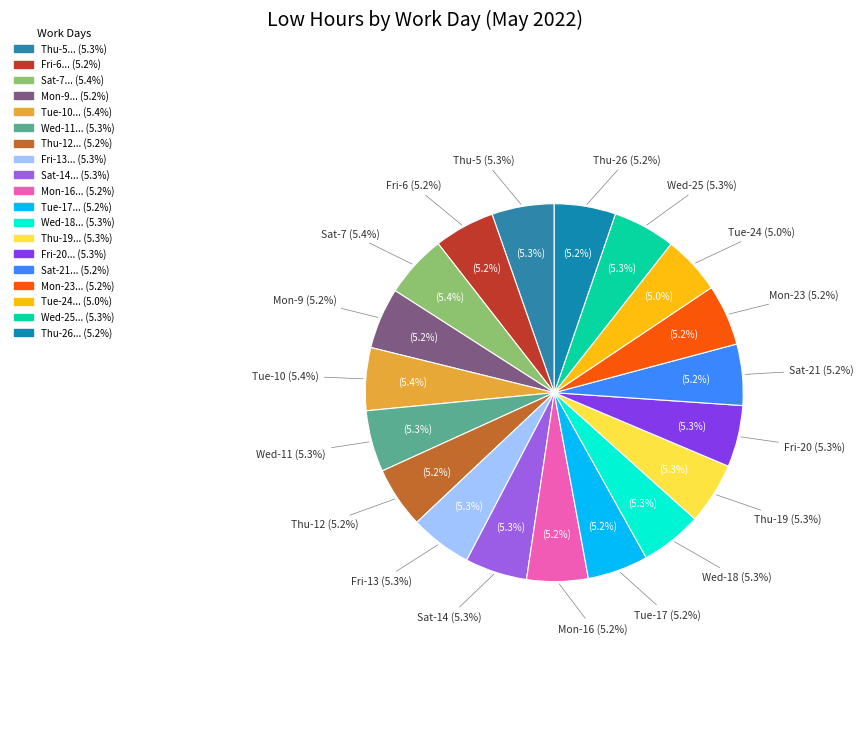

Does Wed-18 account for over 50% of the chart?

No